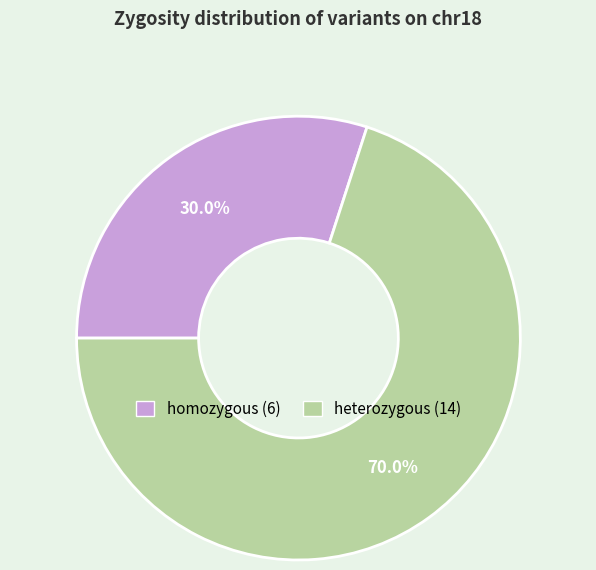

To the nearest percent, what percentage of the pie is homozygous?

30%